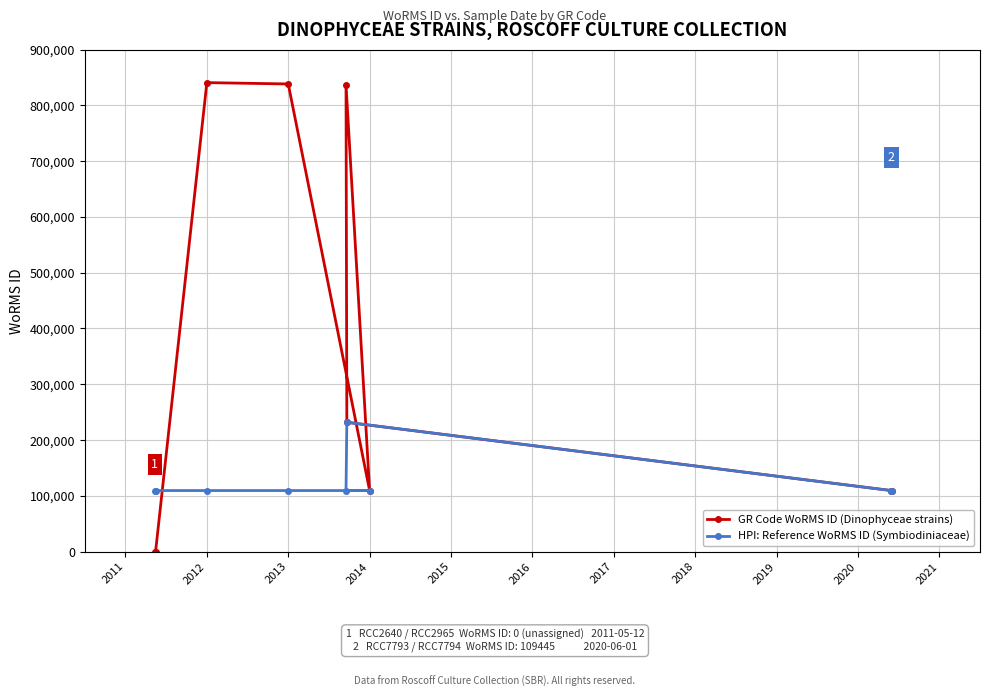

What is the minimum value for HPI: Reference WoRMS ID (Symbiodiniaceae)?

109445